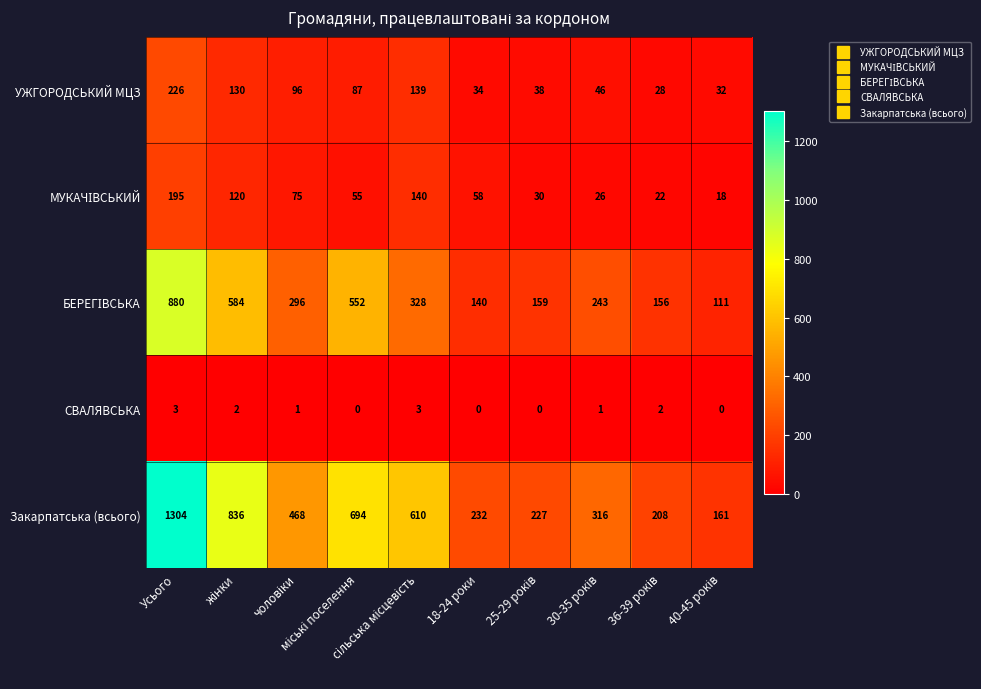

What is the highest value of the СВАЛЯВСЬКА series?

3